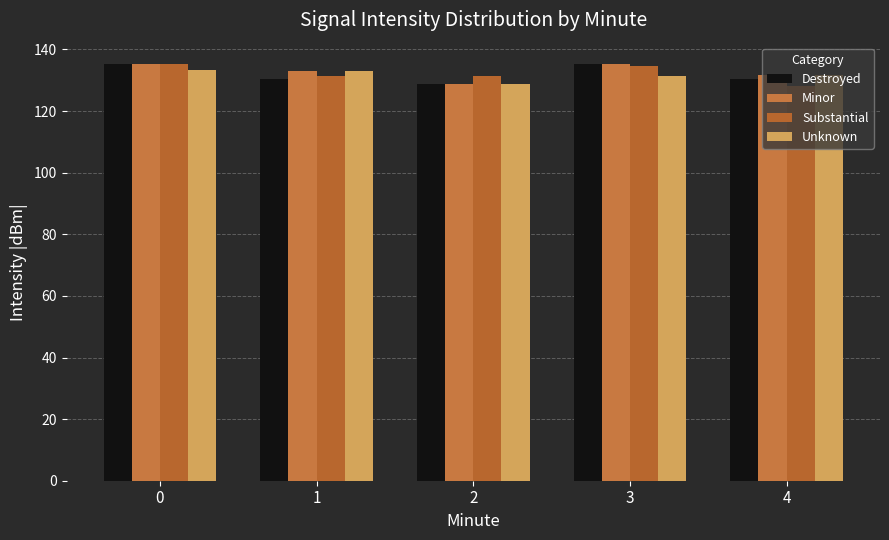

What is the highest value of the Substantial series?

135.3